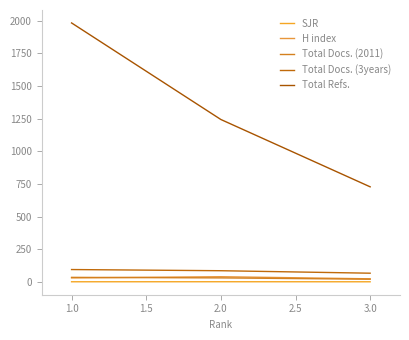

Does the chart have visible grid lines?

No